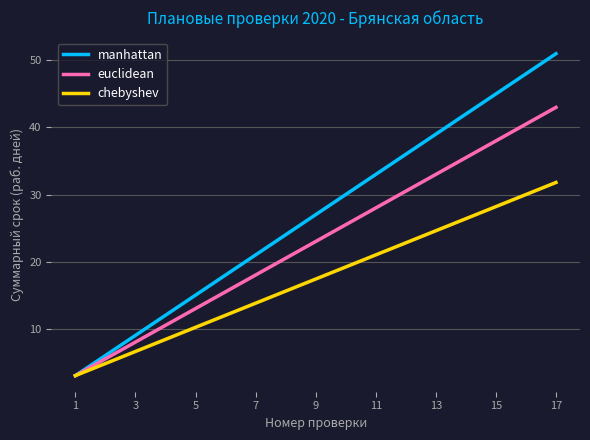

Which series has the widest spread of values?

manhattan